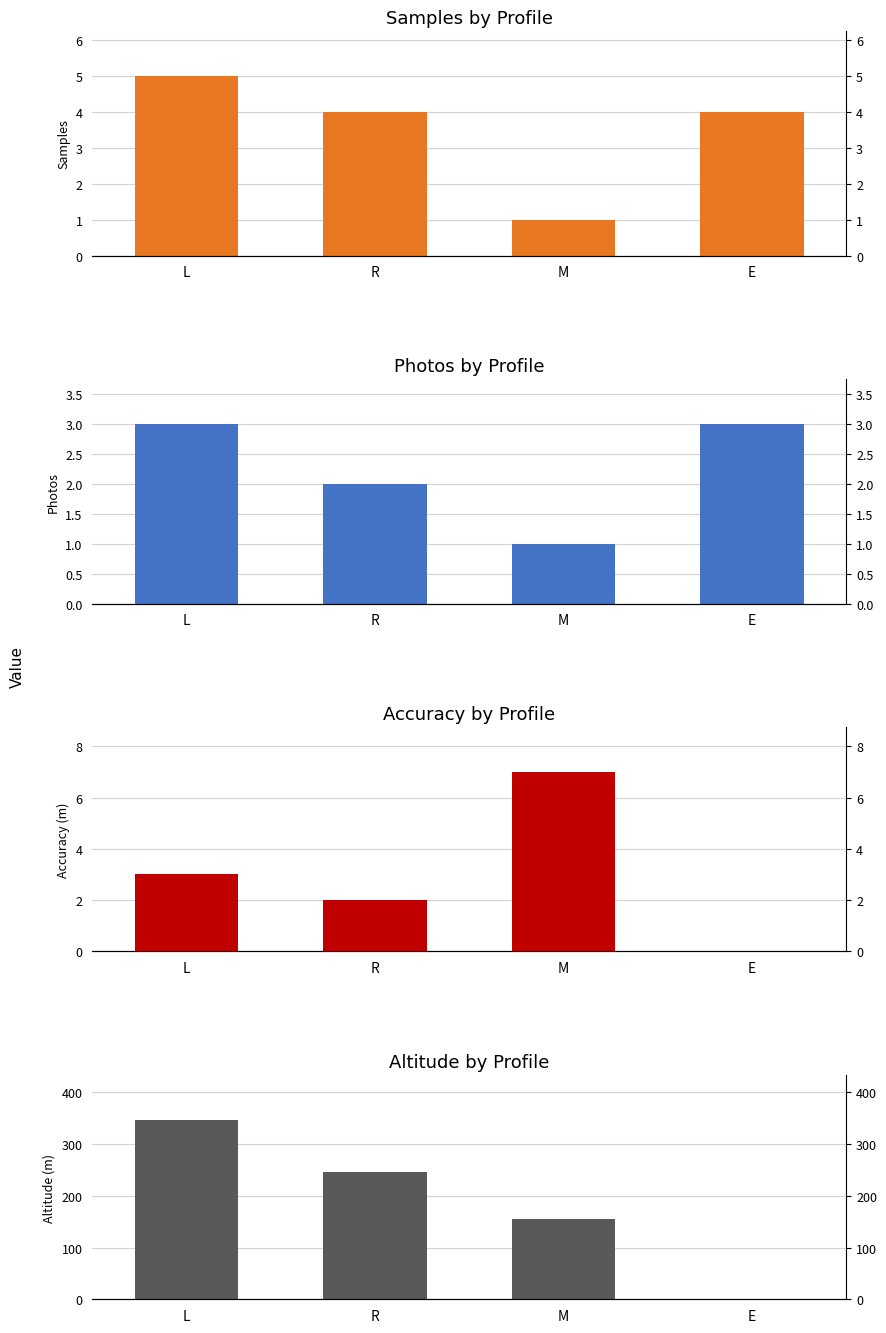

At which label does Photos reach its minimum?

M